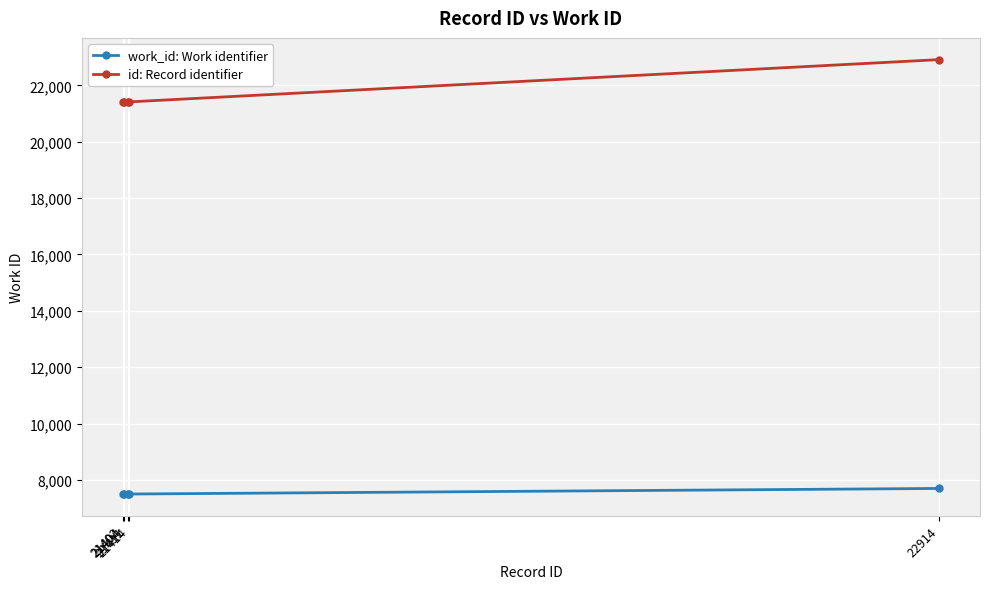

What is the average value of the work_id: Work identifier series?

7539